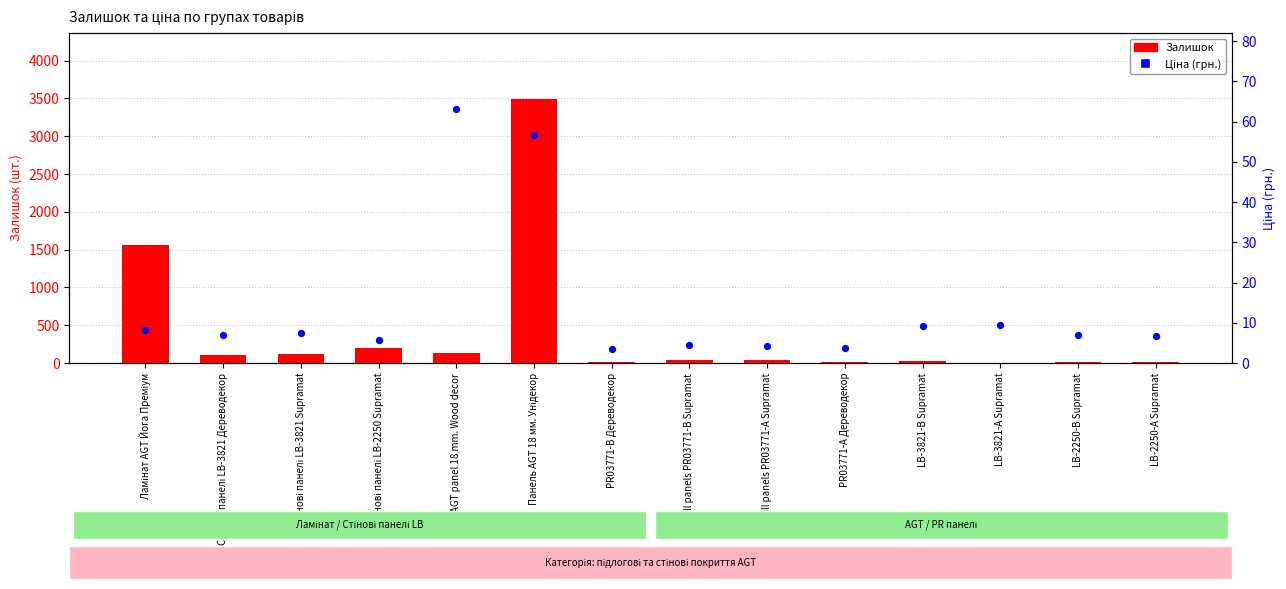

Which series has the largest total across all categories?

Залишок